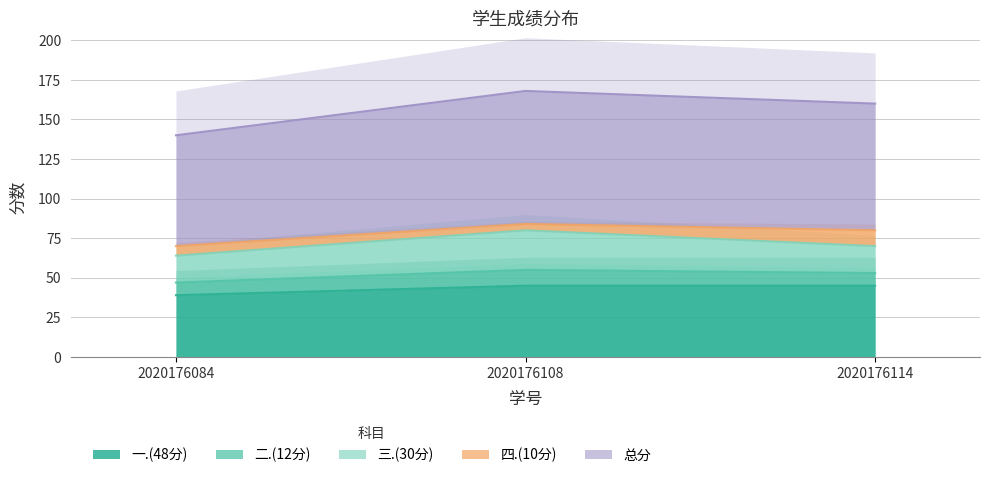

Does the chart have visible grid lines?

Yes